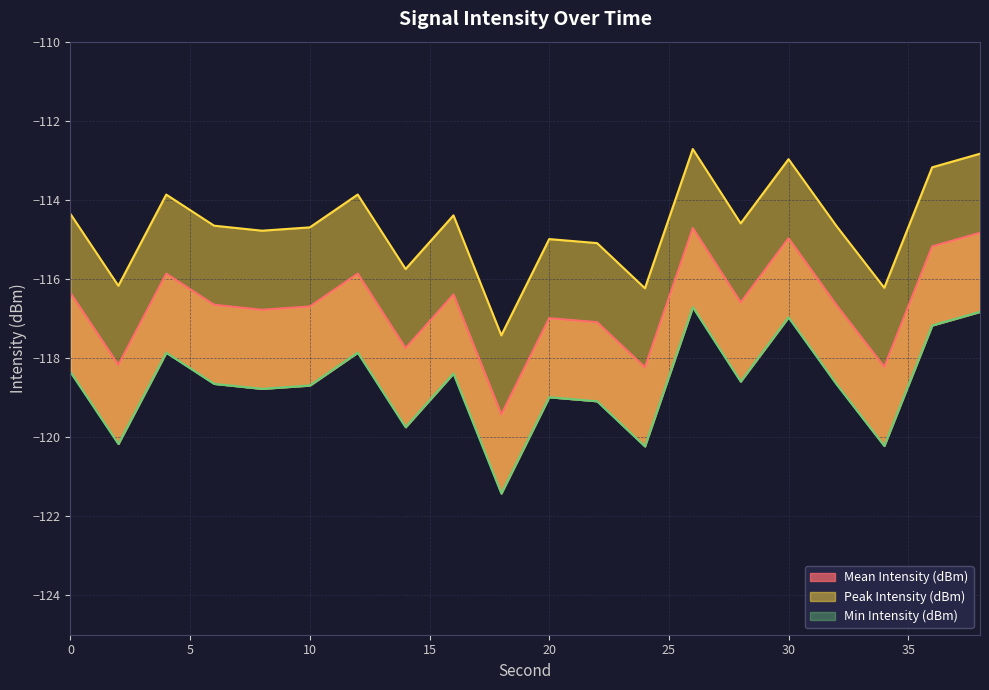

What is the difference between the Peak Intensity (dBm) values at 6 and 12?

0.8